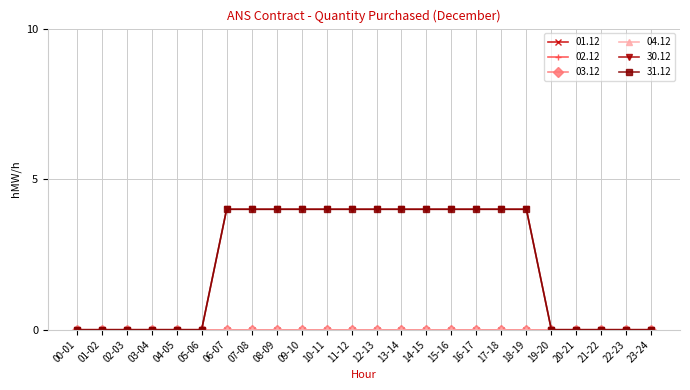

True or false: 01.12 and 31.12 intersect in this chart.

False